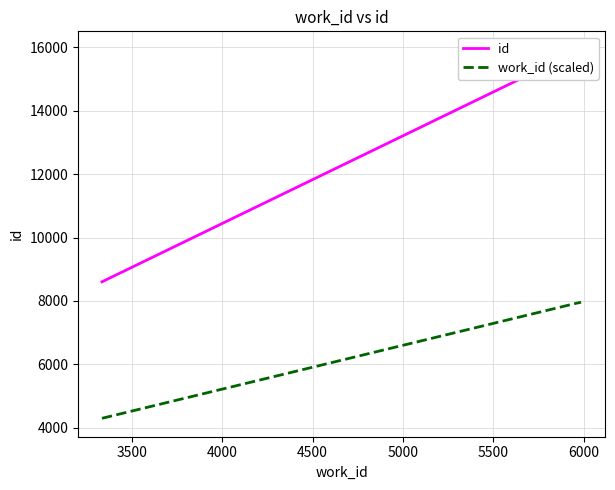

What is the highest value of the work_id (scaled) series?

7959.5